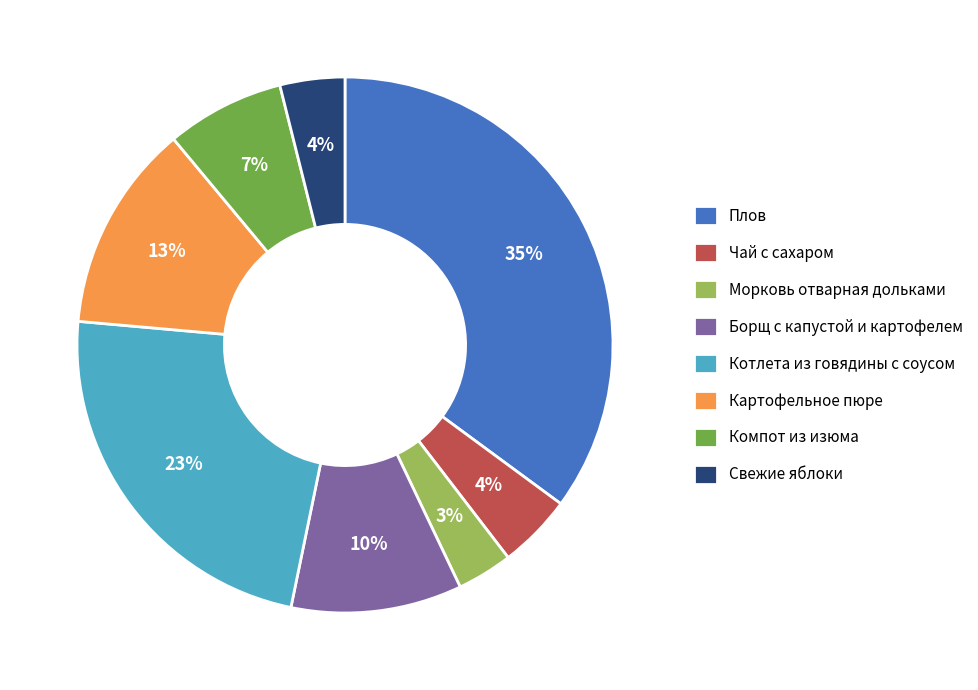

Which category has the biggest portion of the pie?

Плов